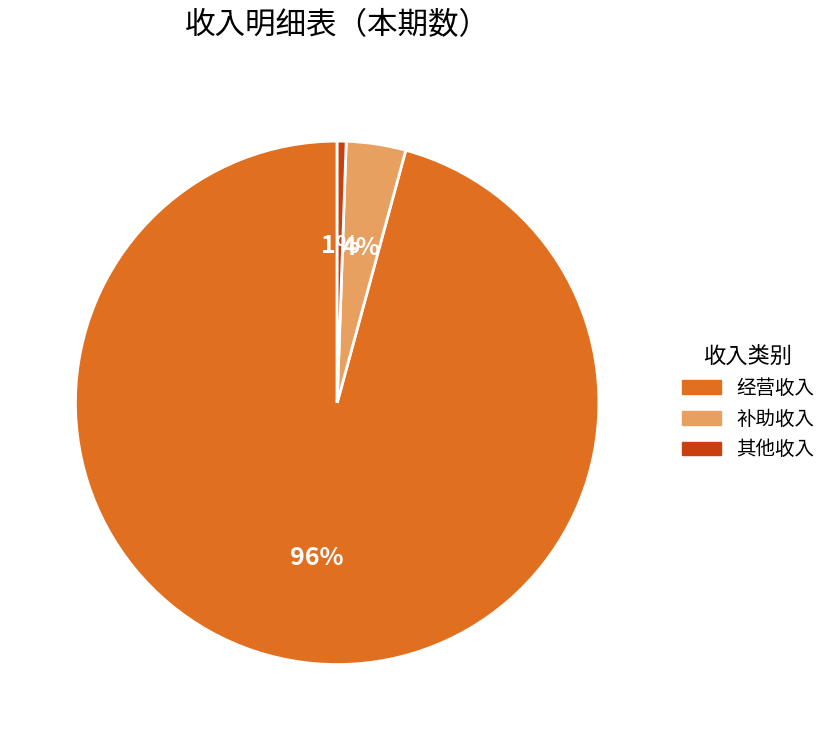

Rank the categories by value from lowest to highest.

其他收入, 补助收入, 经营收入